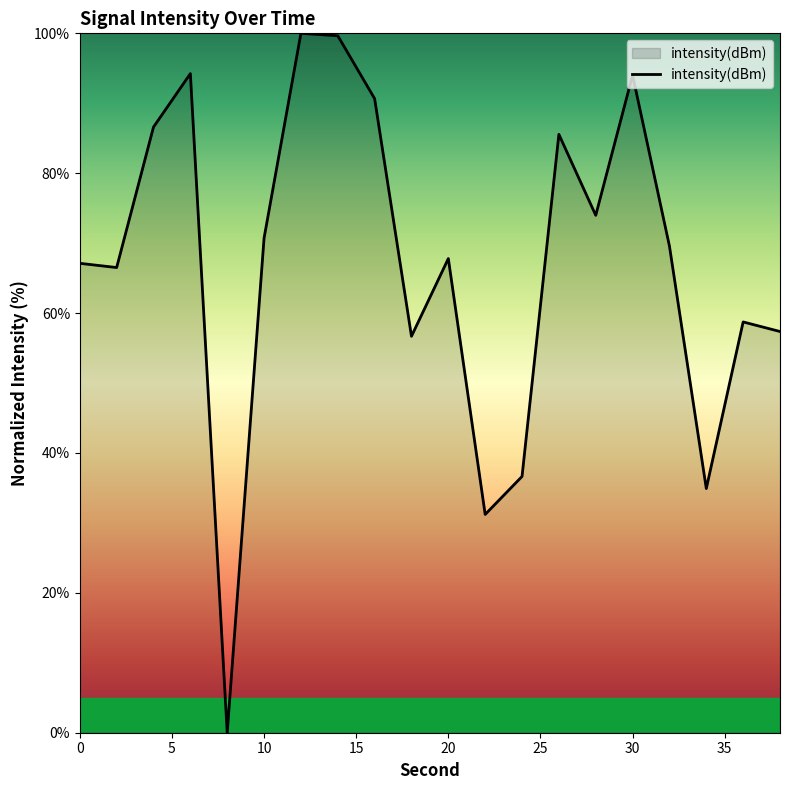

What is the greatest value displayed?

100.0